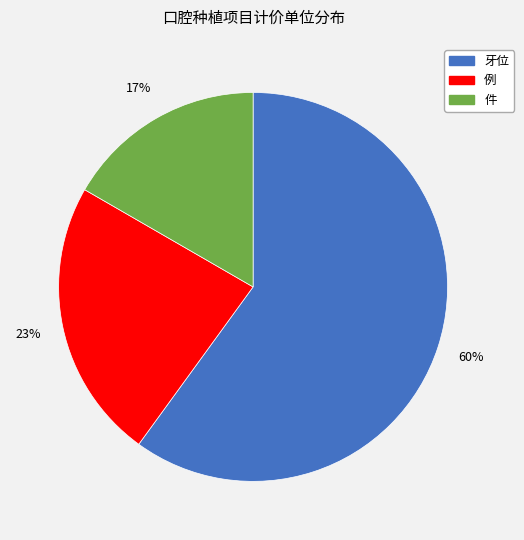

Approximately how many times larger is the value at 例 compared to 件?

1.4